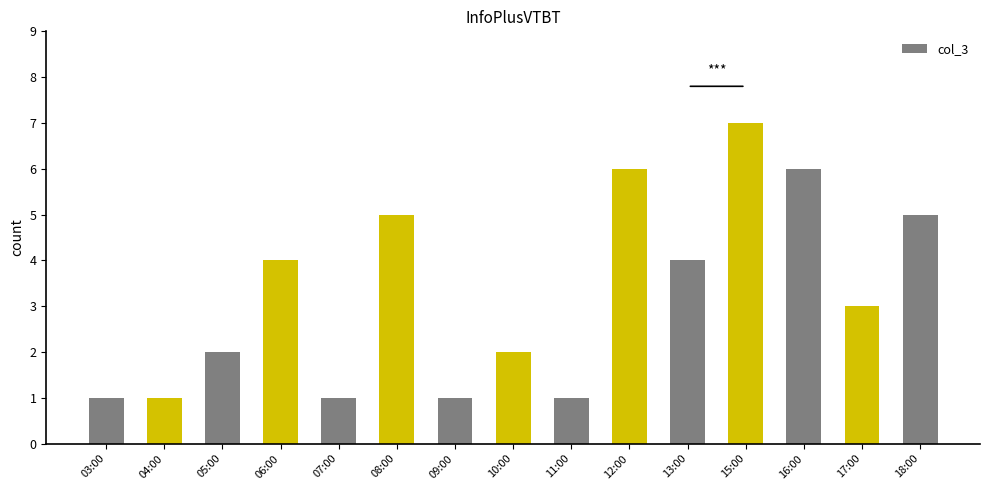

Count the number of categories in the chart.

15